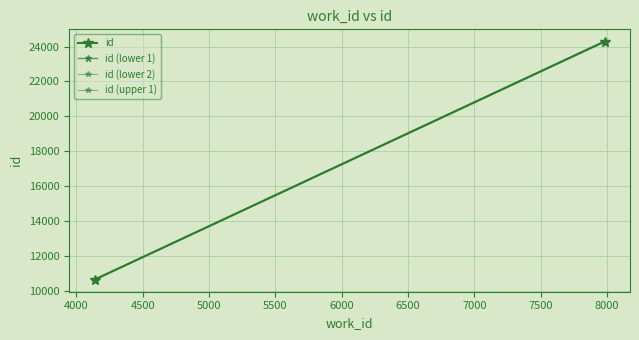

At how many categories does at least one series exceed 11298?

1